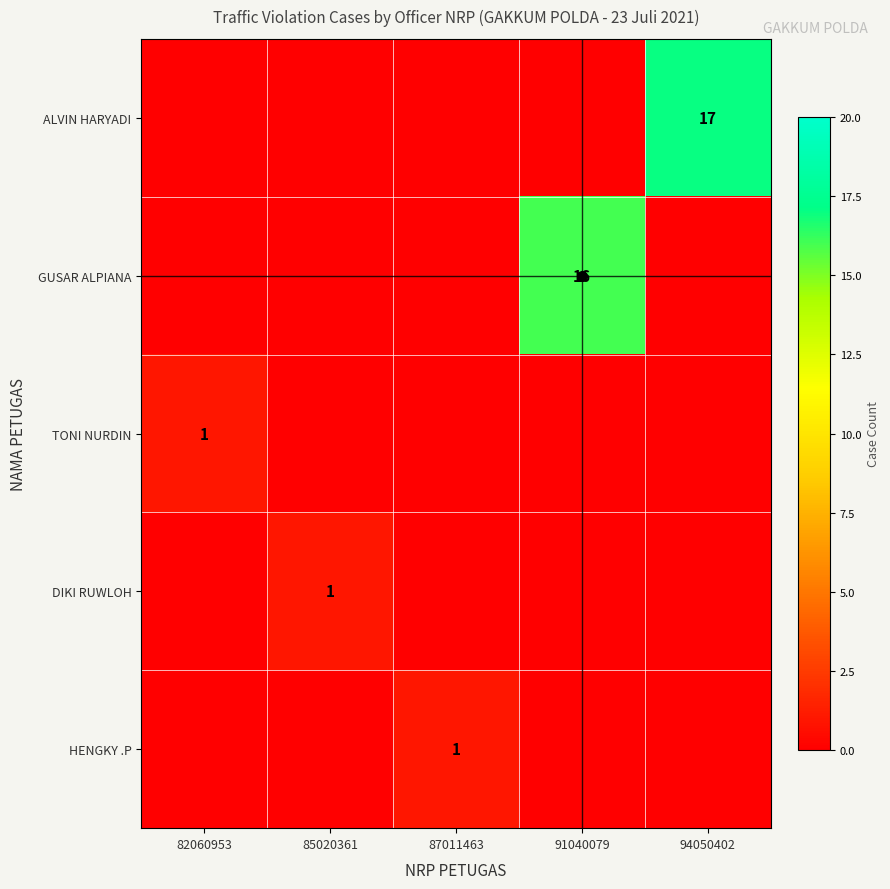

At which category is the sum across all series the highest?

94050402